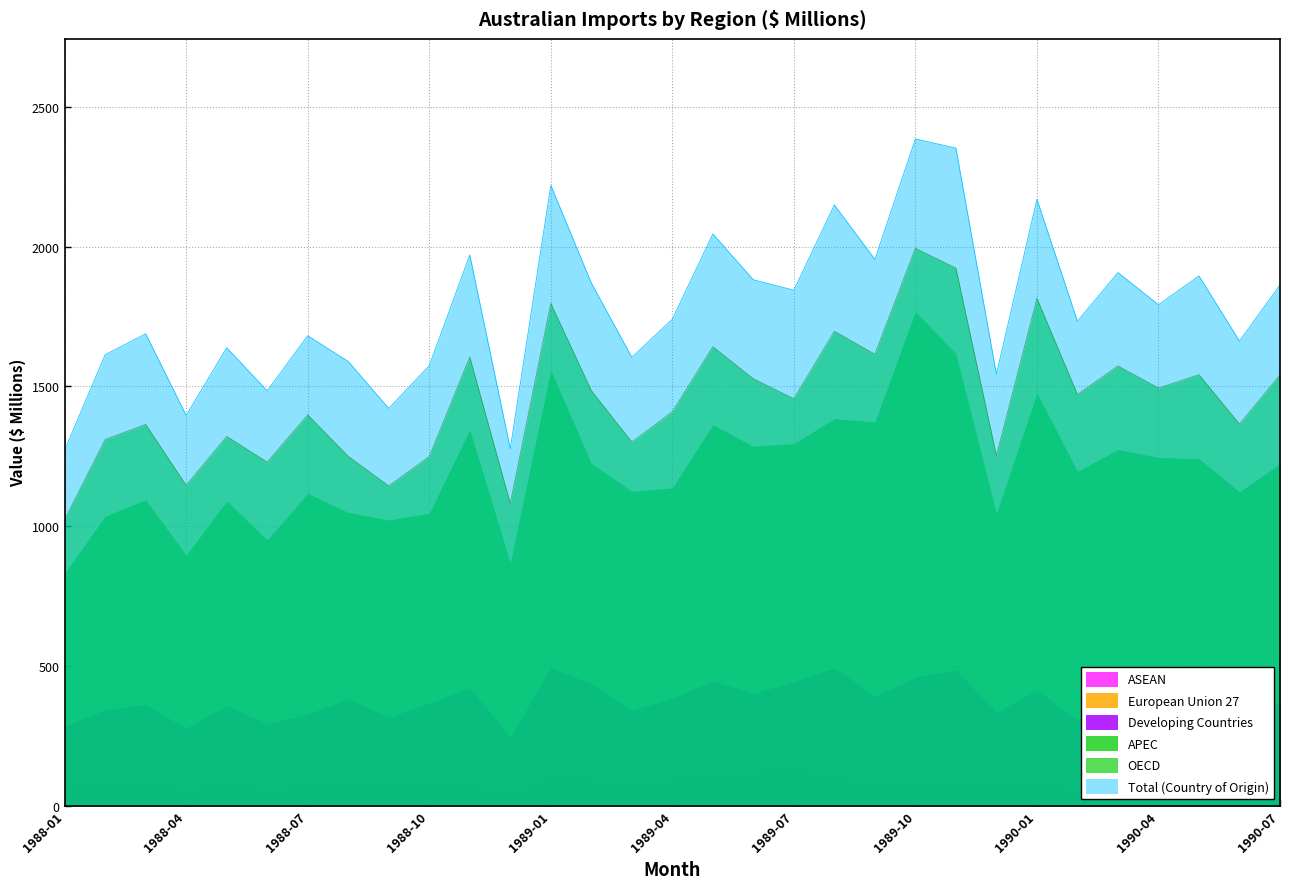

At which category does the chart reach its peak across all series?

1989-10